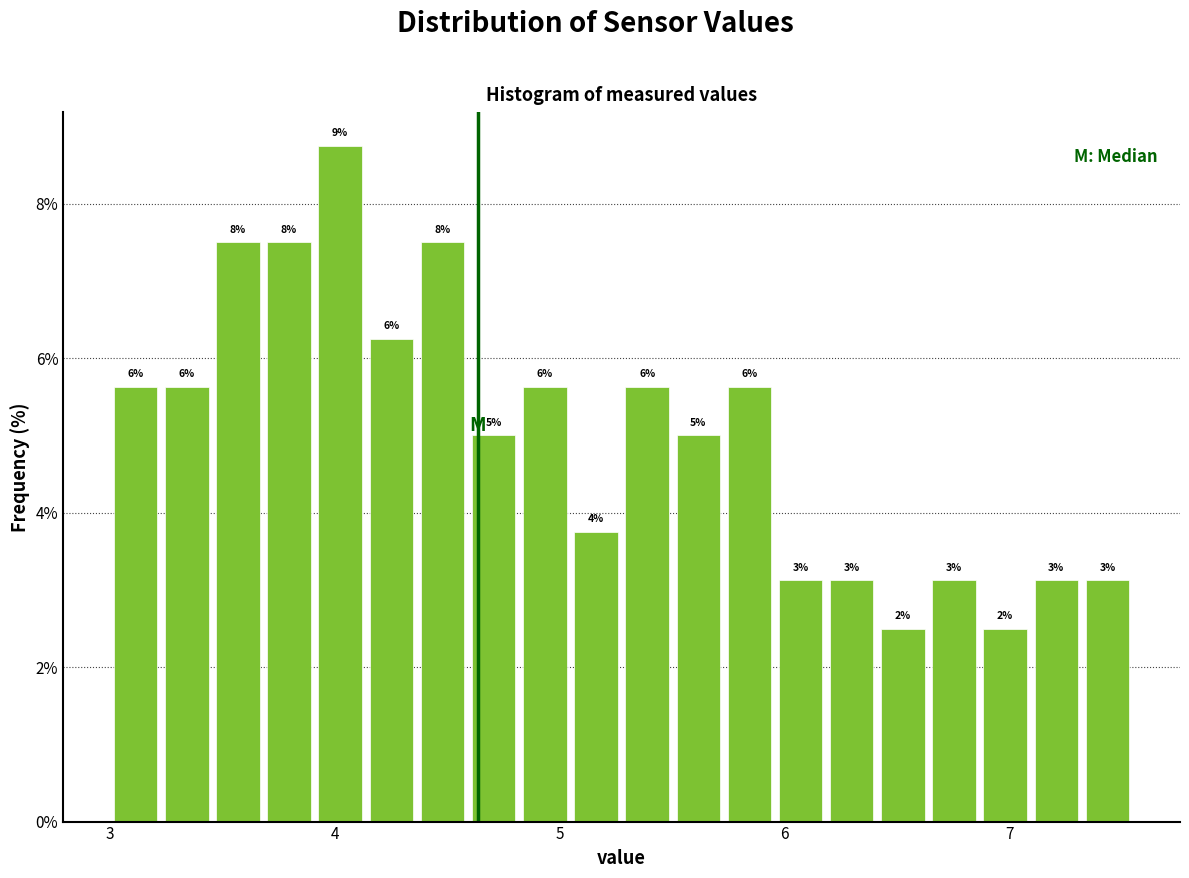

Read against the x-axis, roughly where is the centre of the tallest bar?

4.0